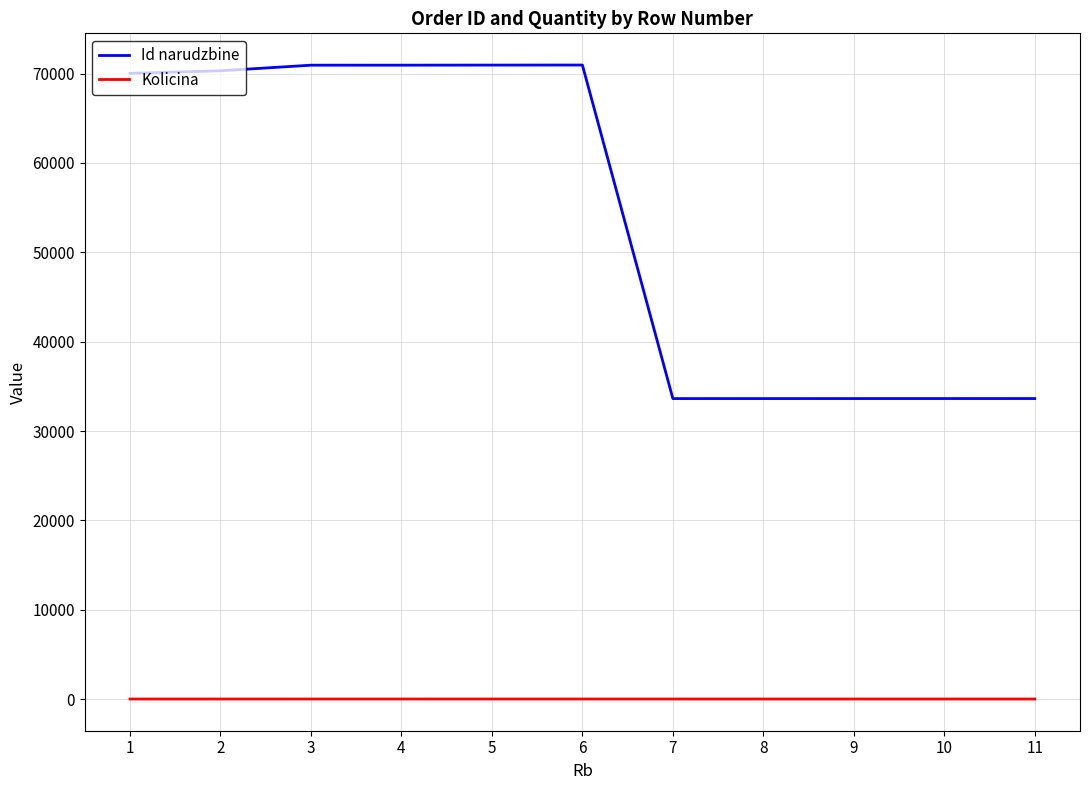

True or false: Kolicina and Id narudzbine cross at least once.

False